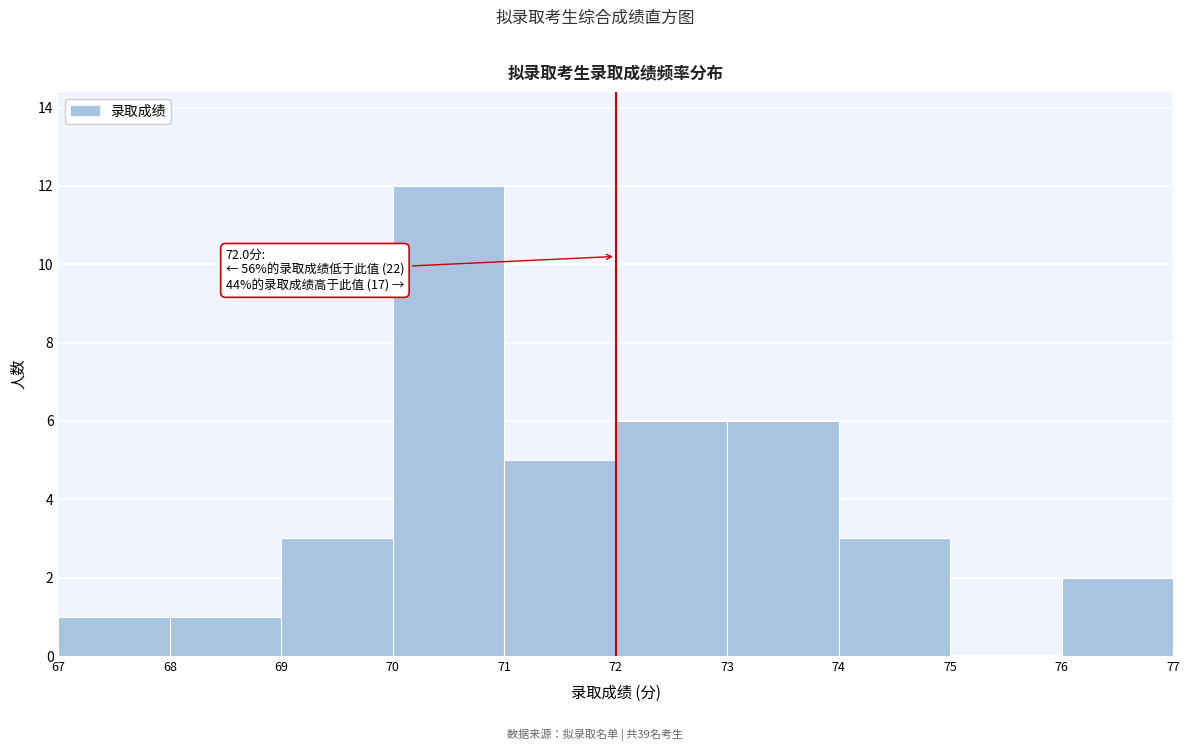

Which range on the x-axis has the tallest bar?

70 to 71